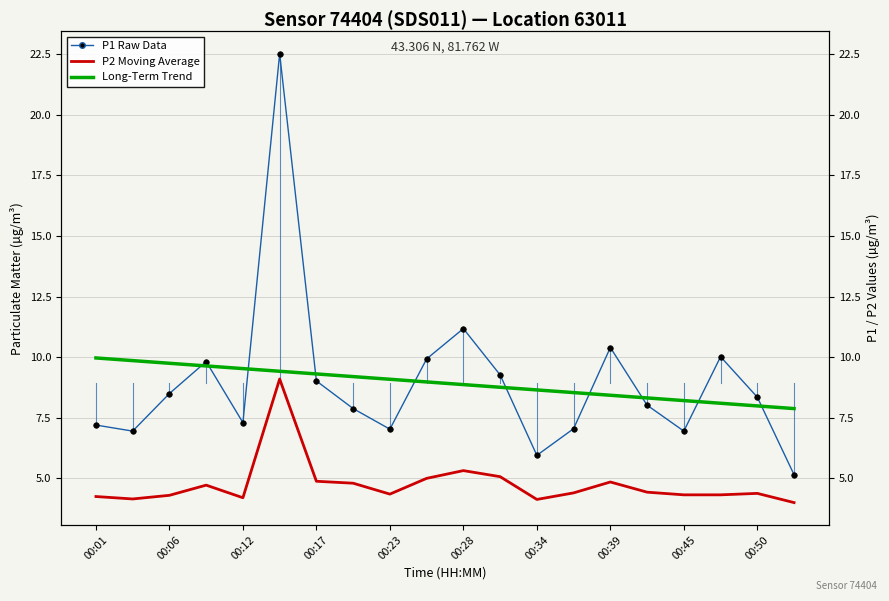

How many interior local valleys does the P1 Raw Data series have?

5